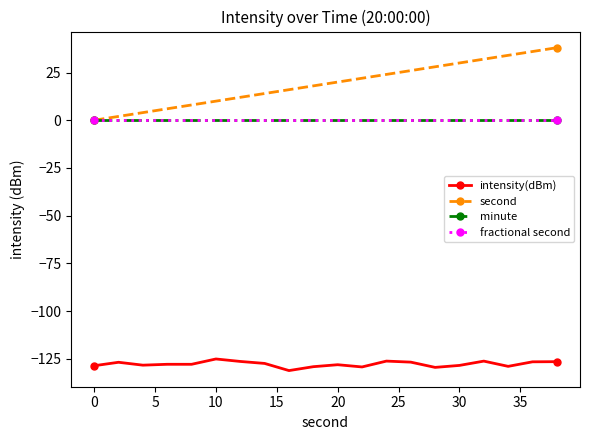

Does the chart have visible grid lines?

No